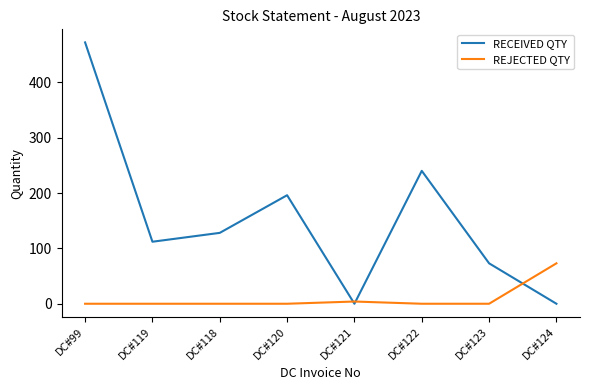

True or false: REJECTED QTY has a value of 0 at DC#119.

True